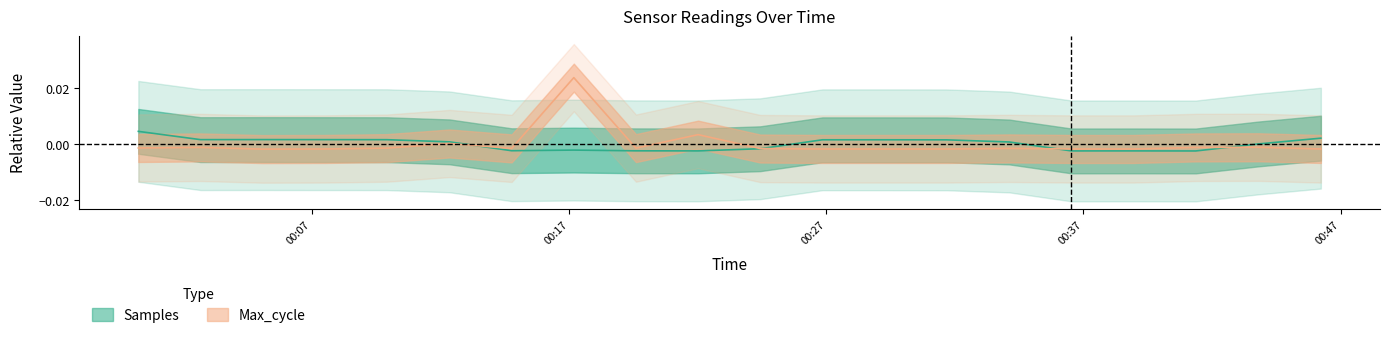

Reading right to left, transcribe all the data shown in this chart.

Samples: 2022/04/22 00:46:14=0.0	2022/04/22 00:43:49=0.0	2022/04/22 00:41:22=-0.0	2022/04/22 00:38:57=-0.0	2022/04/22 00:36:32=-0.0	2022/04/22 00:34:07=0.0	2022/04/22 00:31:41=0.0	2022/04/22 00:29:16=0.0	2022/04/22 00:26:51=0.0	2022/04/22 00:24:26=-0.0	2022/04/22 00:22:01=-0.0	2022/04/22 00:19:36=-0.0	2022/04/22 00:17:11=-0.0	2022/04/22 00:14:46=-0.0	2022/04/22 00:12:21=0.0	2022/04/22 00:09:55=0.0	2022/04/22 00:07:30=0.0	2022/04/22 00:05:05=0.0	2022/04/22 00:02:40=0.0	2022/04/22 00:00:15=0.0
Max_cycle: 2022/04/22 00:46:14=-0.0	2022/04/22 00:43:49=-0.0	2022/04/22 00:41:22=-0.0	2022/04/22 00:38:57=-0.0	2022/04/22 00:36:32=-0.0	2022/04/22 00:34:07=-0.0	2022/04/22 00:31:41=-0.0	2022/04/22 00:29:16=-0.0	2022/04/22 00:26:51=-0.0	2022/04/22 00:24:26=-0.0	2022/04/22 00:22:01=0.0	2022/04/22 00:19:36=-0.0	2022/04/22 00:17:11=0.0	2022/04/22 00:14:46=-0.0	2022/04/22 00:12:21=0.0	2022/04/22 00:09:55=-0.0	2022/04/22 00:07:30=-0.0	2022/04/22 00:05:05=-0.0	2022/04/22 00:02:40=-0.0	2022/04/22 00:00:15=-0.0